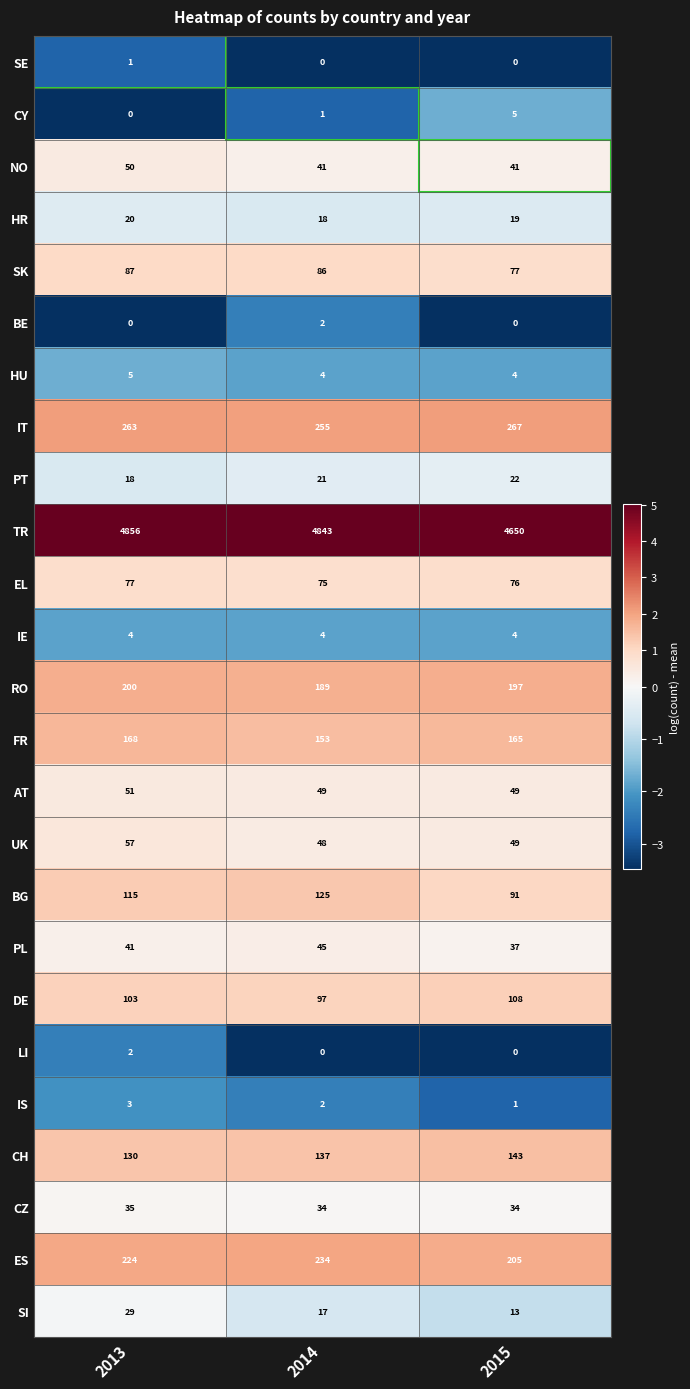

What is the total value across all series at 2015?

6257